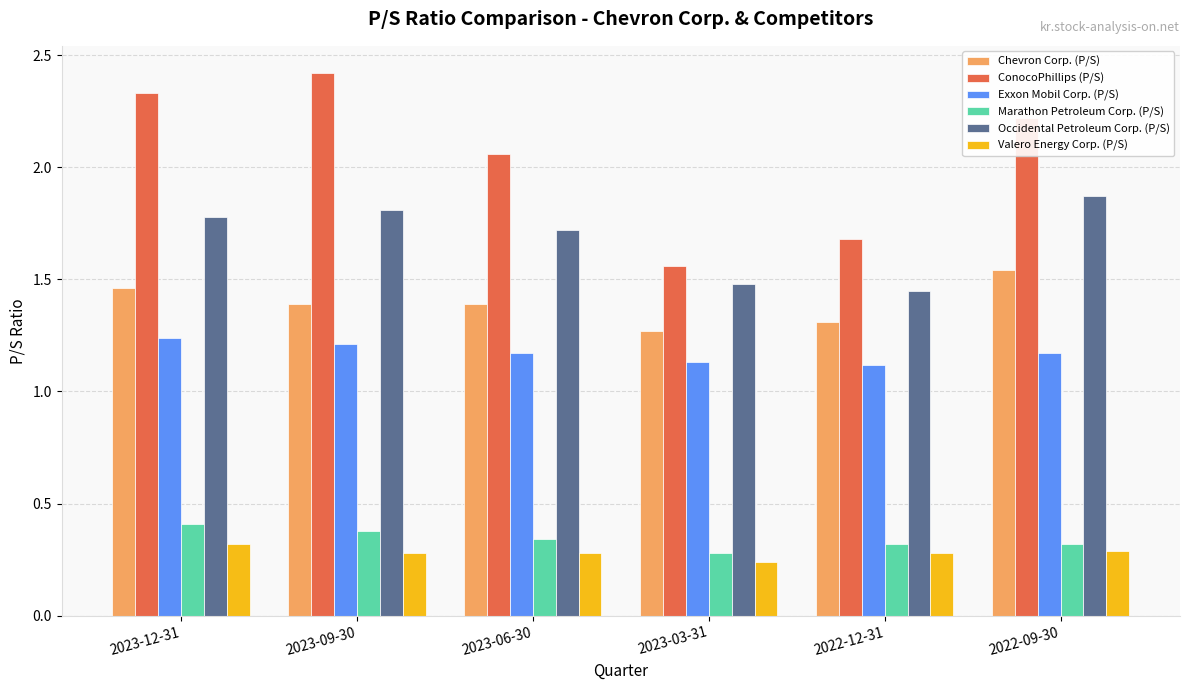

Which series has the largest range (max minus min)?

ConocoPhillips (P/S)